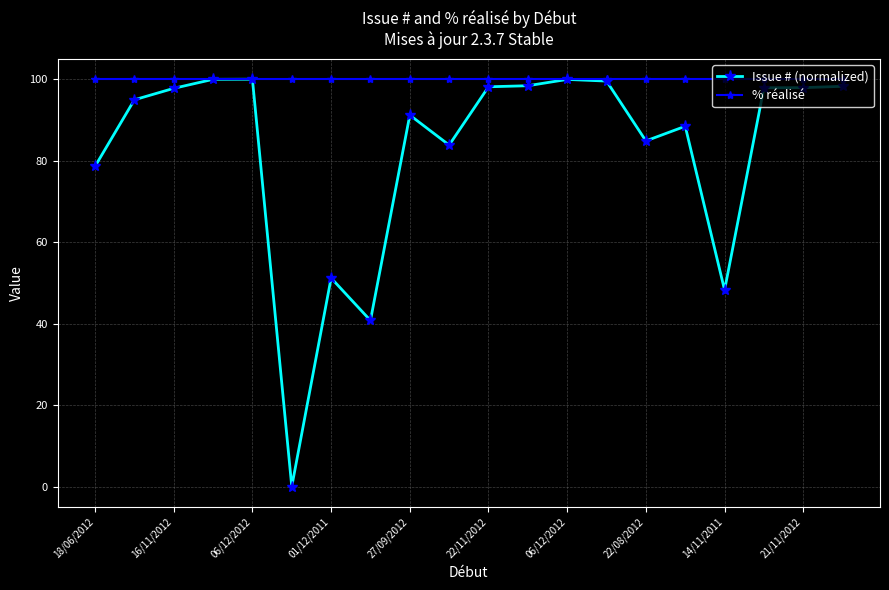

What is the minimum value for % réalisé?

100.0